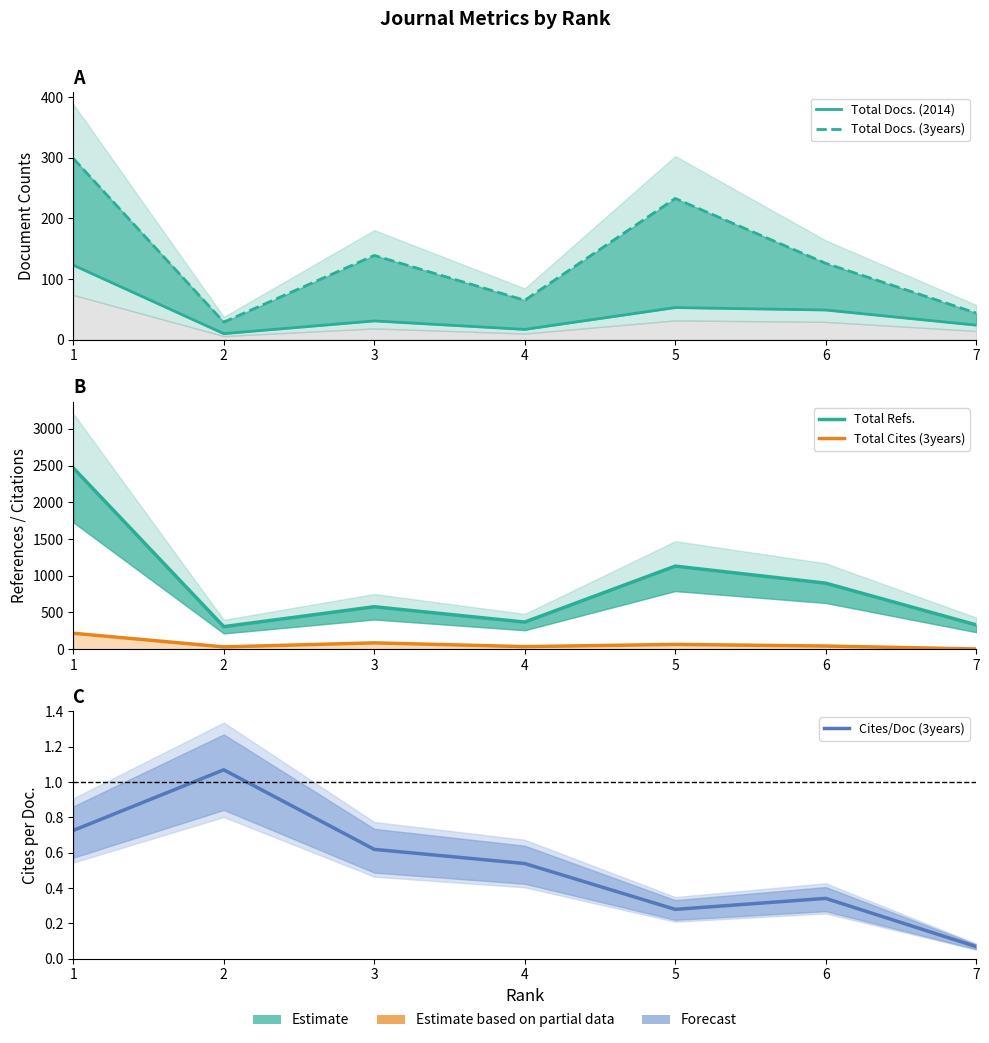

True or false: Total Docs. (2014) and Total Docs. (3years) intersect in this chart.

False